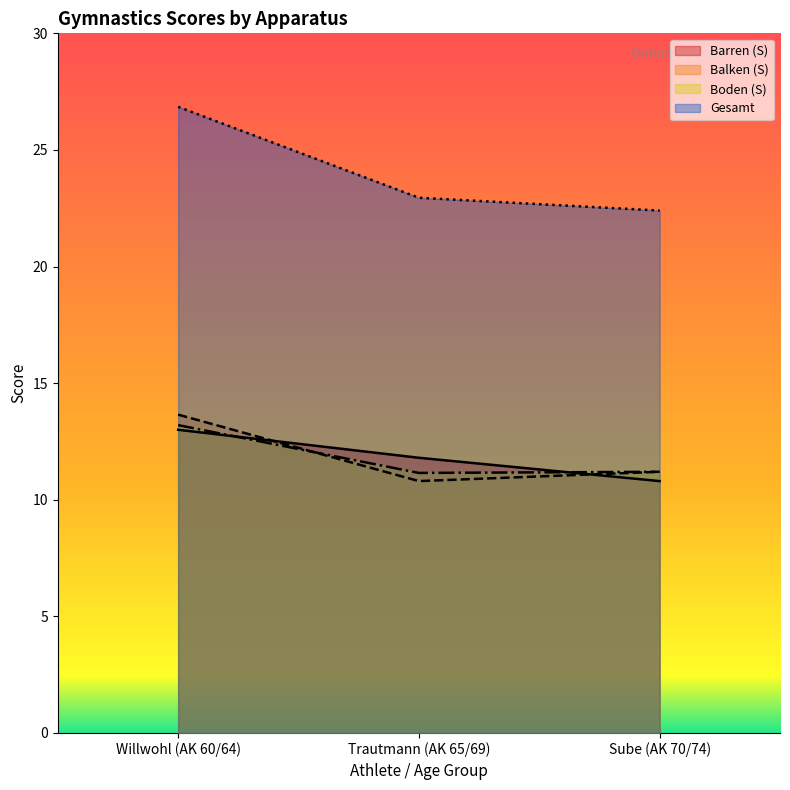

The Balken (S) series shows 20.8 at Willwohl (AK 60/64). True or false?

False